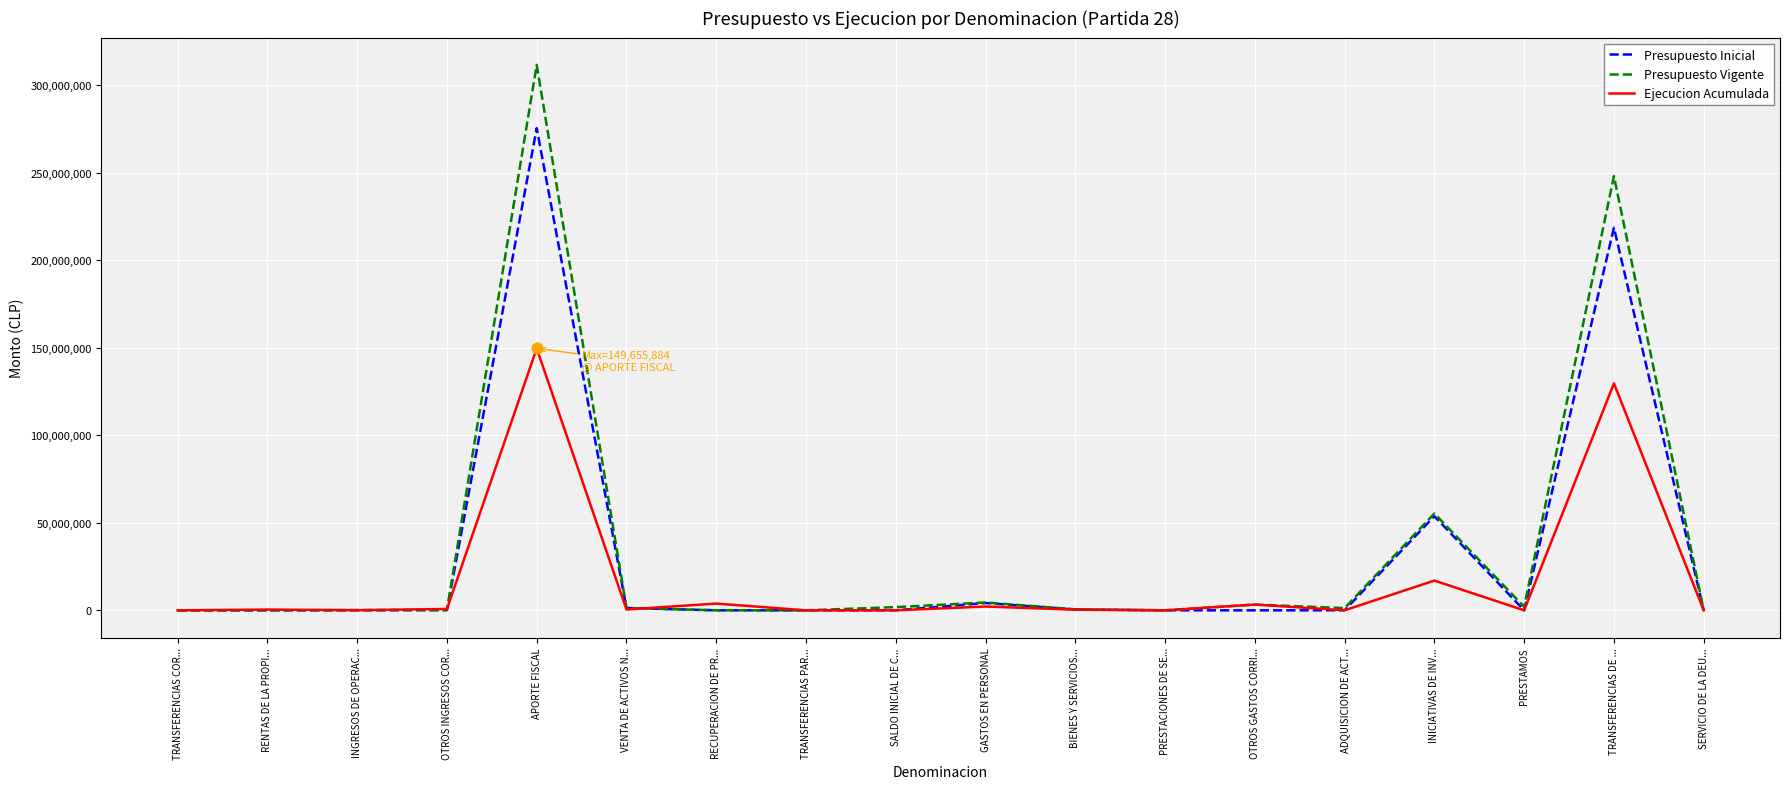

Which series has the largest total across all categories?

Presupuesto Vigente